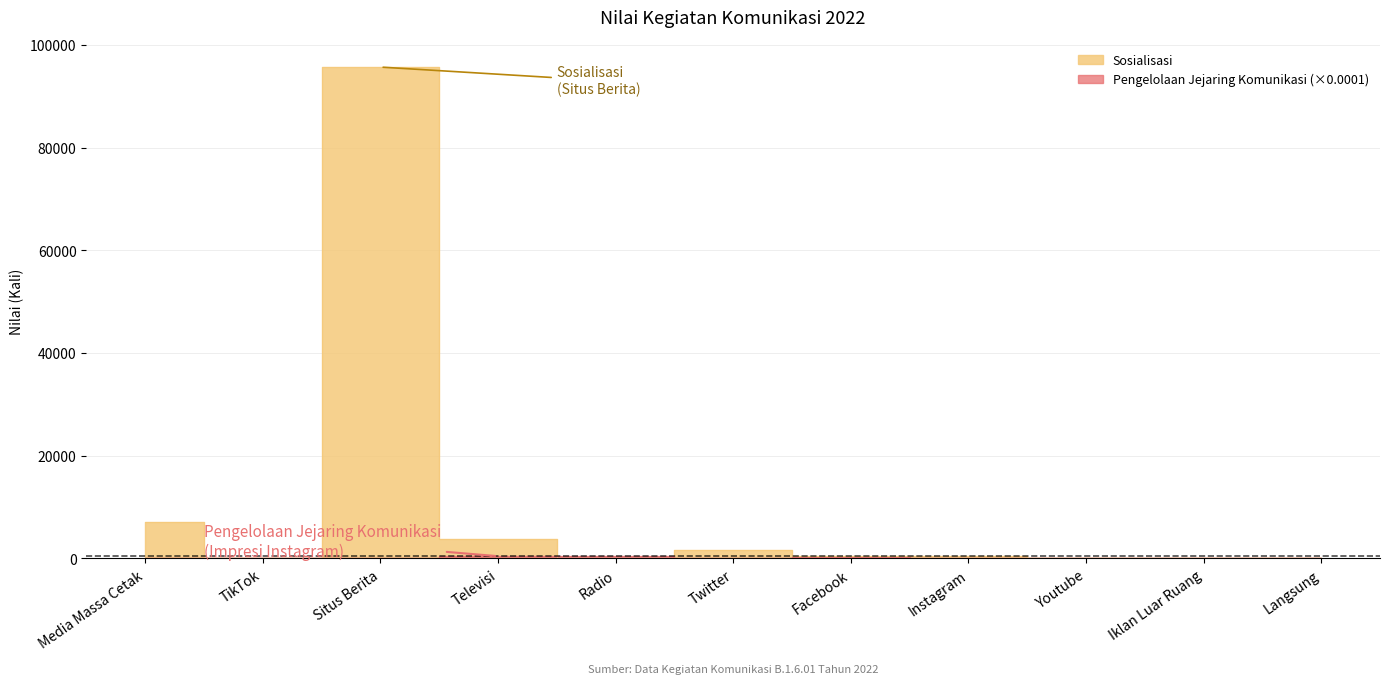

What is the label of the 11th point from the right?

Media Massa Cetak